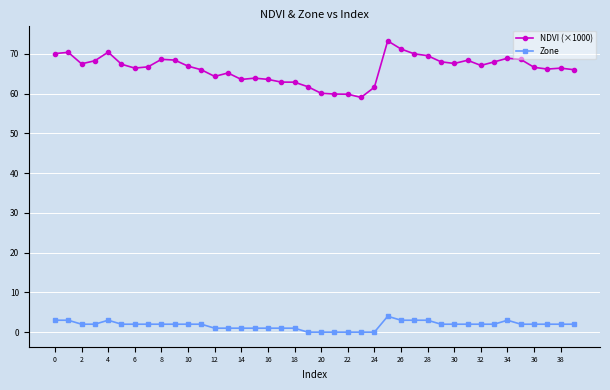

True or false: NDVI (×1000) and Zone intersect in this chart.

False